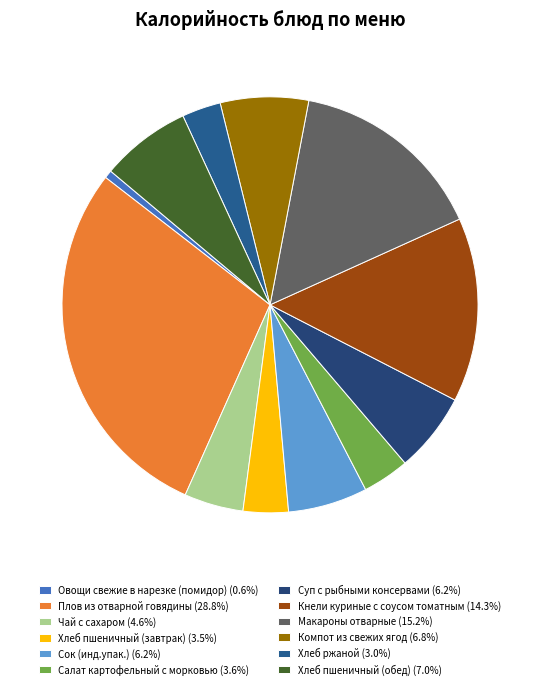

What is the ratio of the value at Чай с сахаром to the value at Сок (инд.упак.)?

0.7